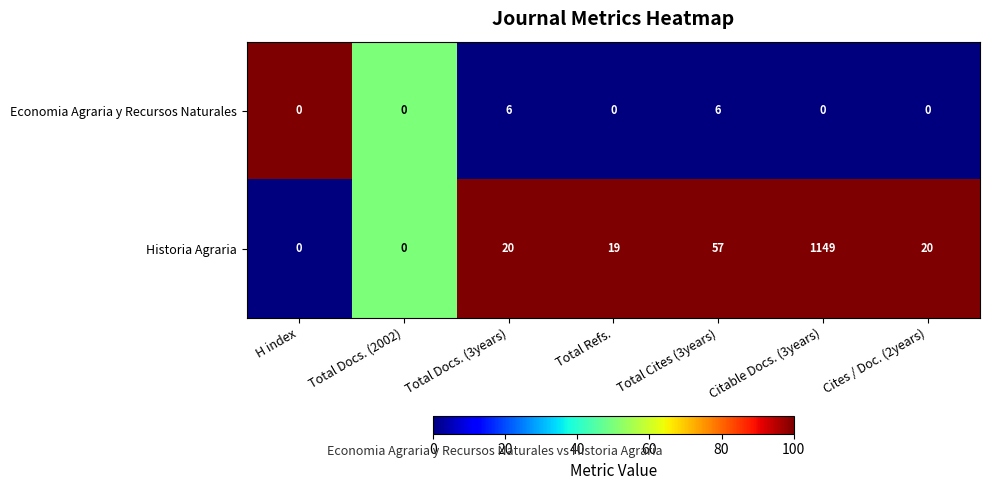

Count the number of data series in this chart.

2